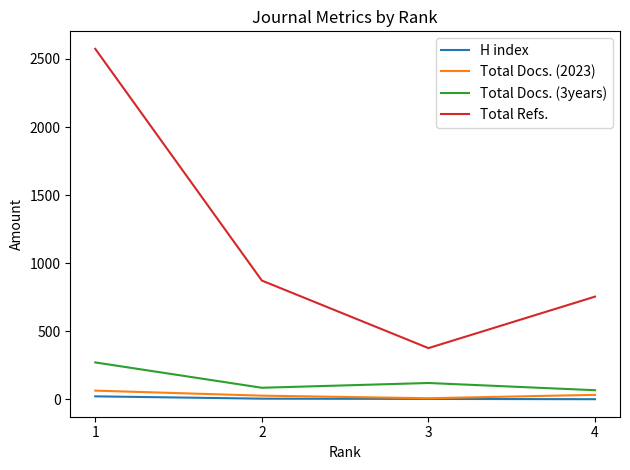

At 1, list the series in order from largest to smallest.

Total Refs., Total Docs. (3years), Total Docs. (2023), H index